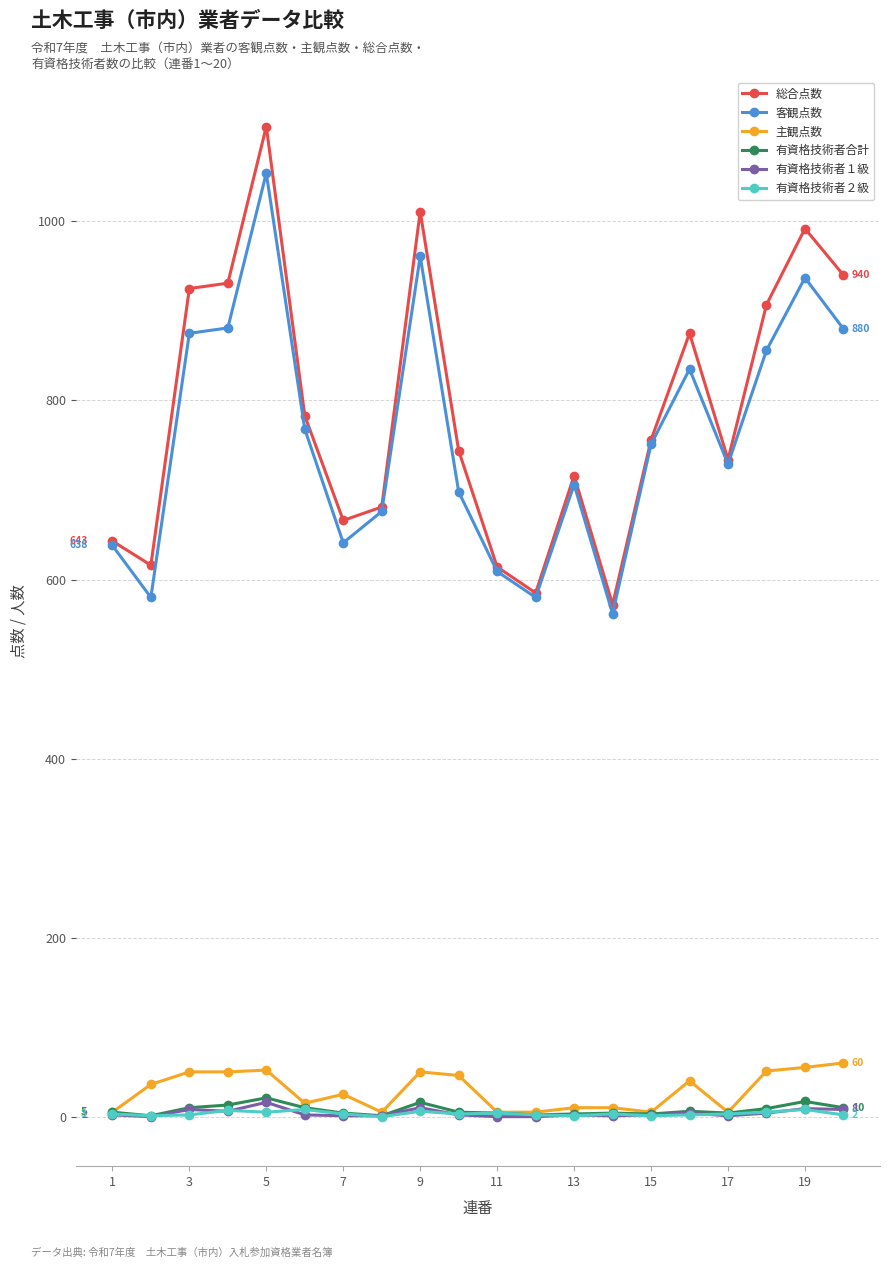

What is the difference between the second highest and second lowest values in the 客観点数 series?

381